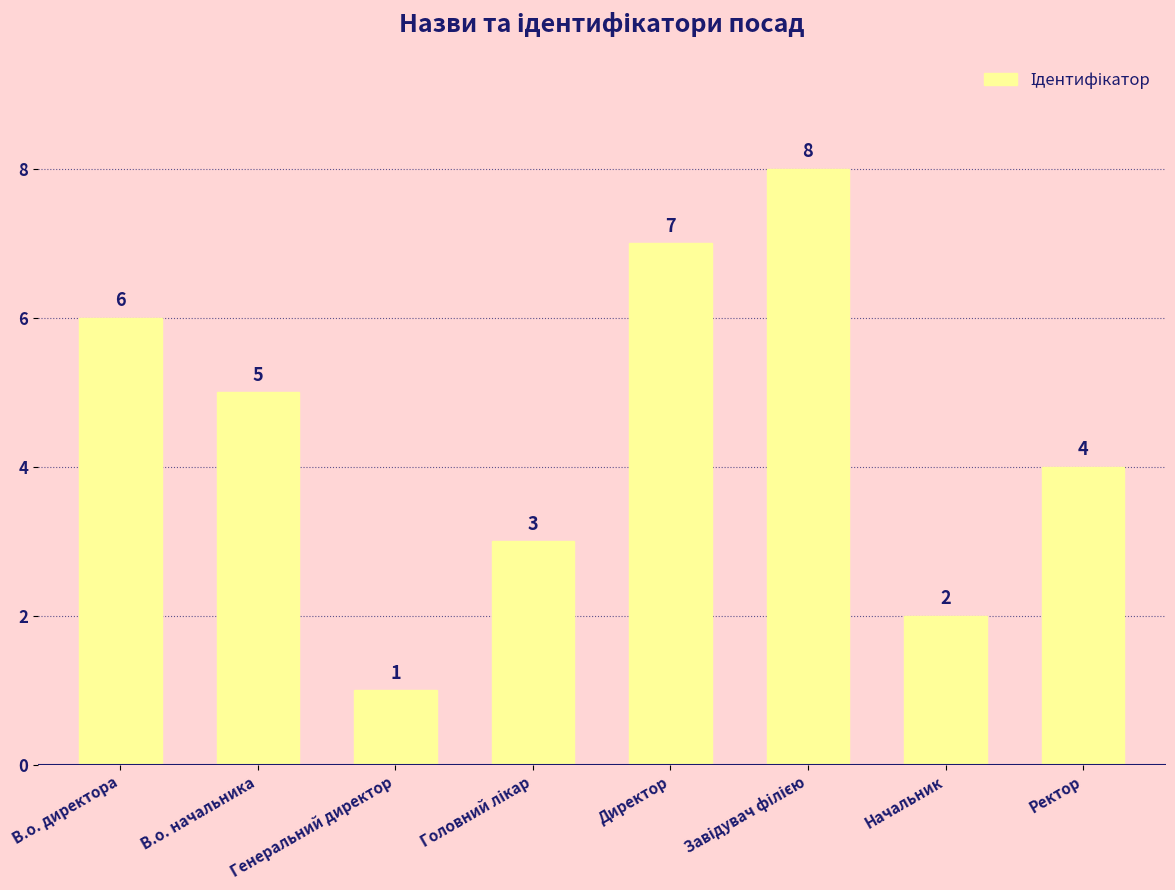

Which category has the lowest value across all series?

Генеральний директор